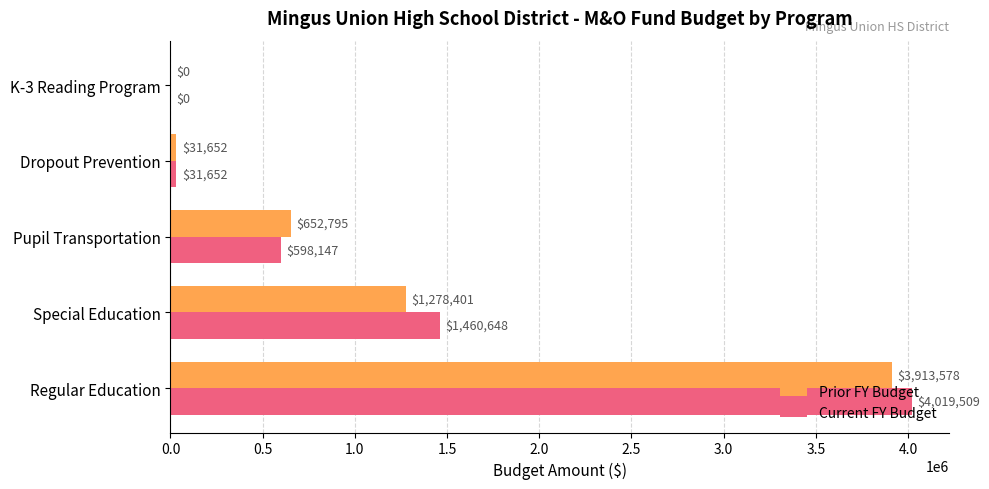

Is it true that Prior FY Budget equals 2587432 at K-3 Reading Program?

False